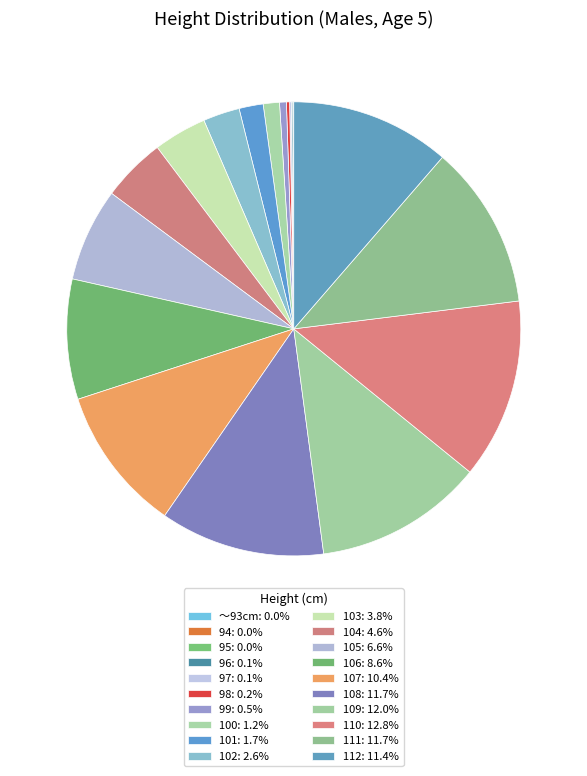

To the nearest percent, what is the difference between the largest and smallest slice percentages?

13%